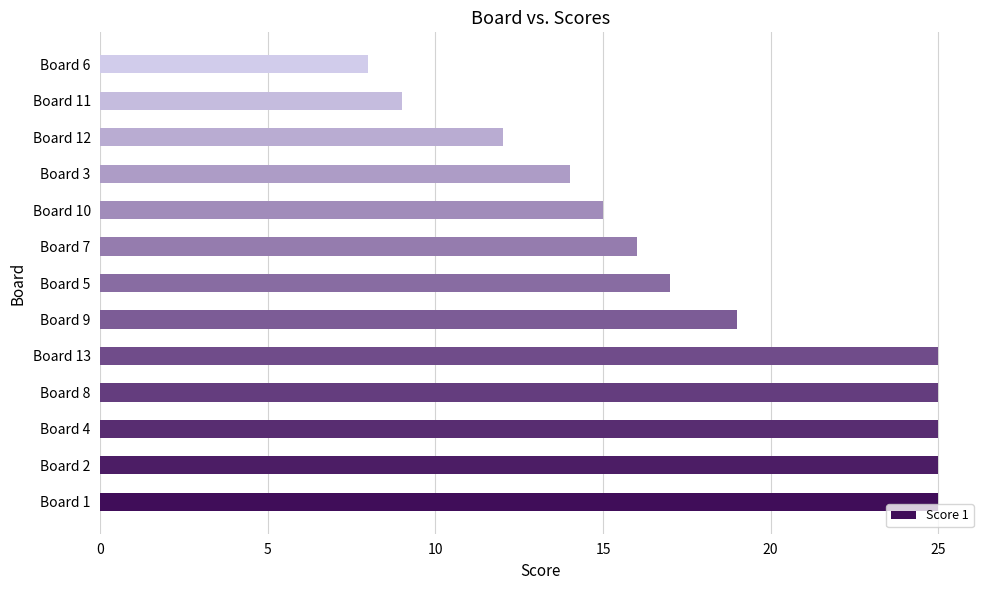

Does the chart contain any negative values?

No